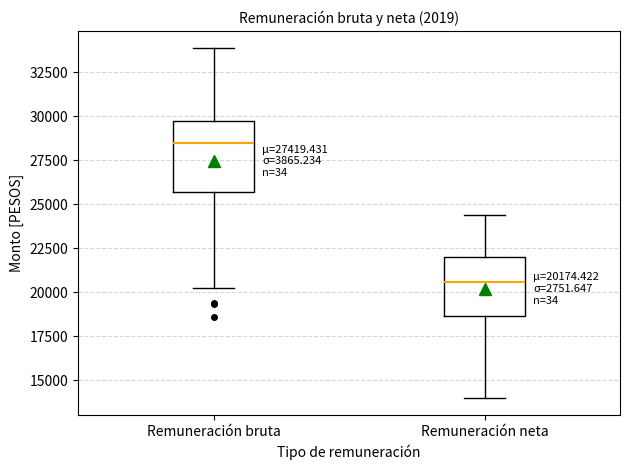

Which box's median line is the highest?

Remuneración bruta